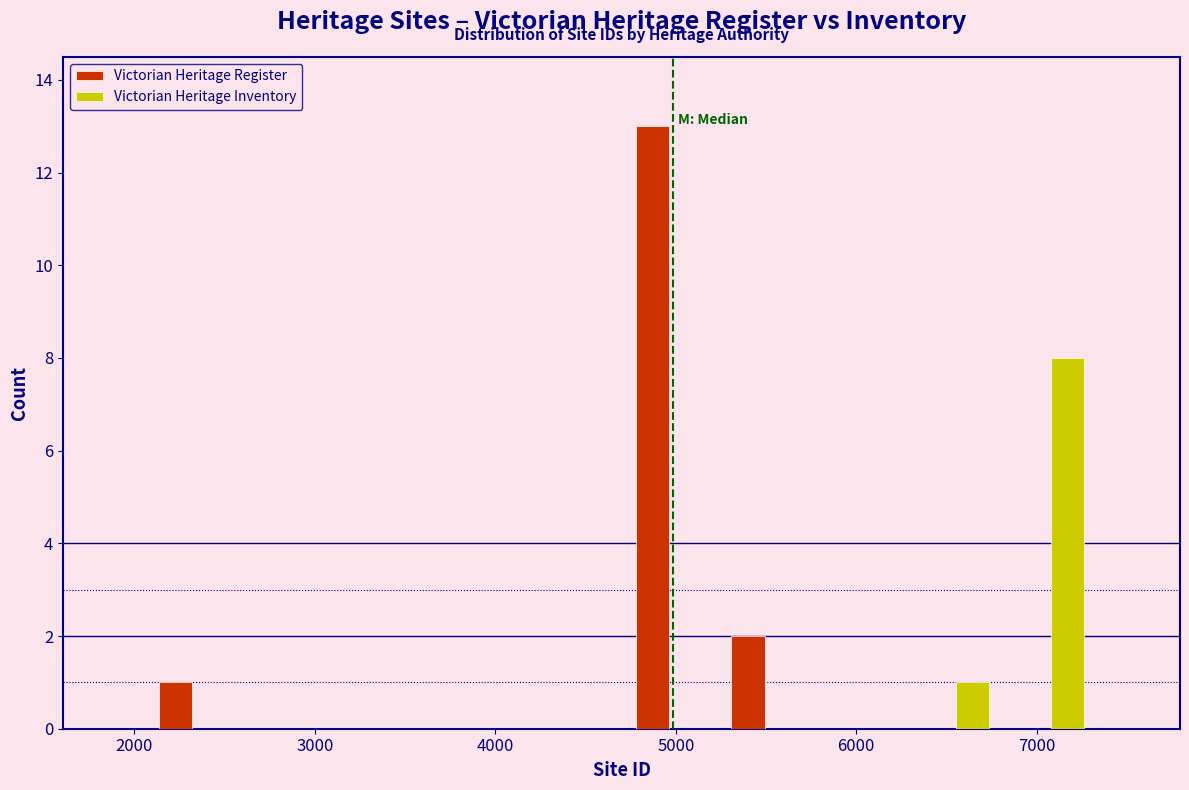

Reading left to right, list every range on the x-axis with the height of the bar of each series over it. Neither the bar edges nor the heights are printed on the chart, so give them approximately, as read against the axes.

2100 to 2600: Victorian Heritage Register=1	Victorian Heritage Inventory=0
2600 to 3100: Victorian Heritage Register=0	Victorian Heritage Inventory=0
3100 to 3600: Victorian Heritage Register=0	Victorian Heritage Inventory=0
3600 to 4200: Victorian Heritage Register=0	Victorian Heritage Inventory=0
4200 to 4700: Victorian Heritage Register=0	Victorian Heritage Inventory=0
4700 to 5200: Victorian Heritage Register=13	Victorian Heritage Inventory=0
5200 to 5800: Victorian Heritage Register=2	Victorian Heritage Inventory=0
5800 to 6300: Victorian Heritage Register=0	Victorian Heritage Inventory=0
6300 to 6800: Victorian Heritage Register=0	Victorian Heritage Inventory=1
6800 to 7300: Victorian Heritage Register=0	Victorian Heritage Inventory=8